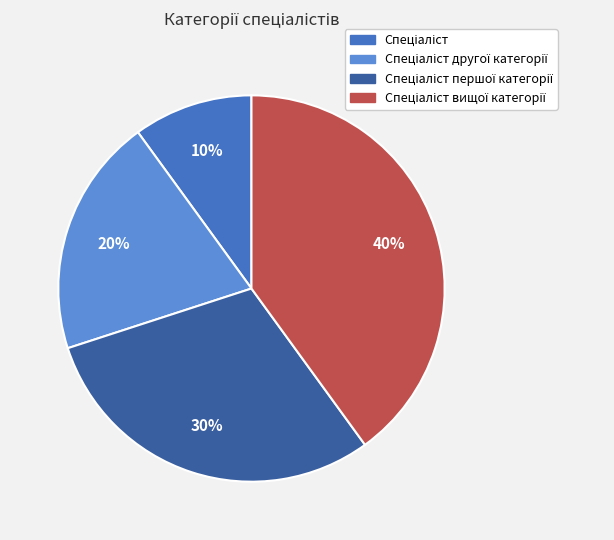

Is there any slice that represents more than half of the pie?

No